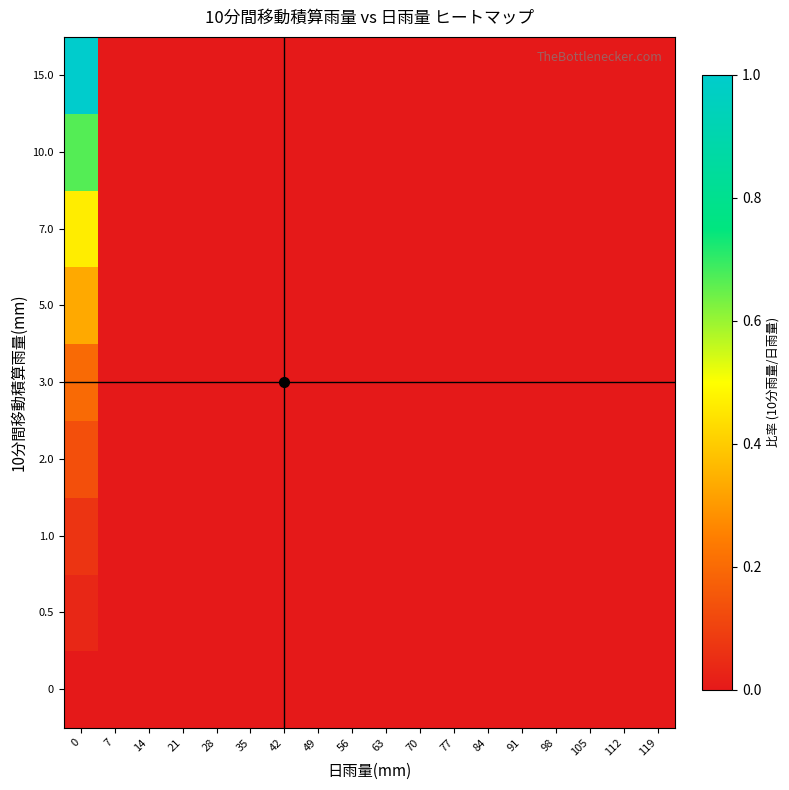

How many data points does each series have?

18